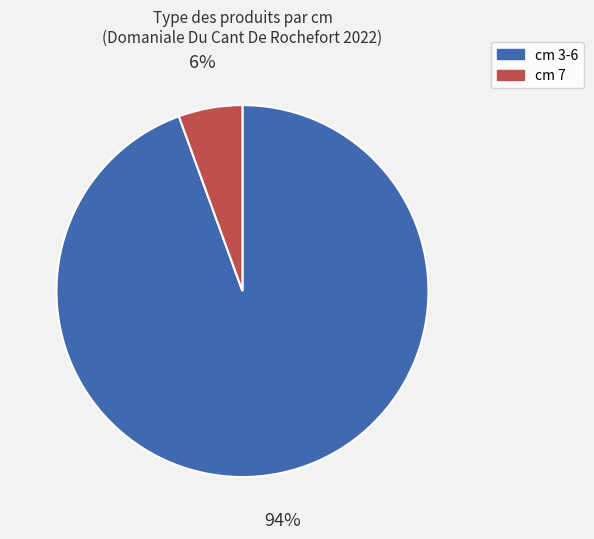

To the nearest percent, what is the average slice percentage?

50%